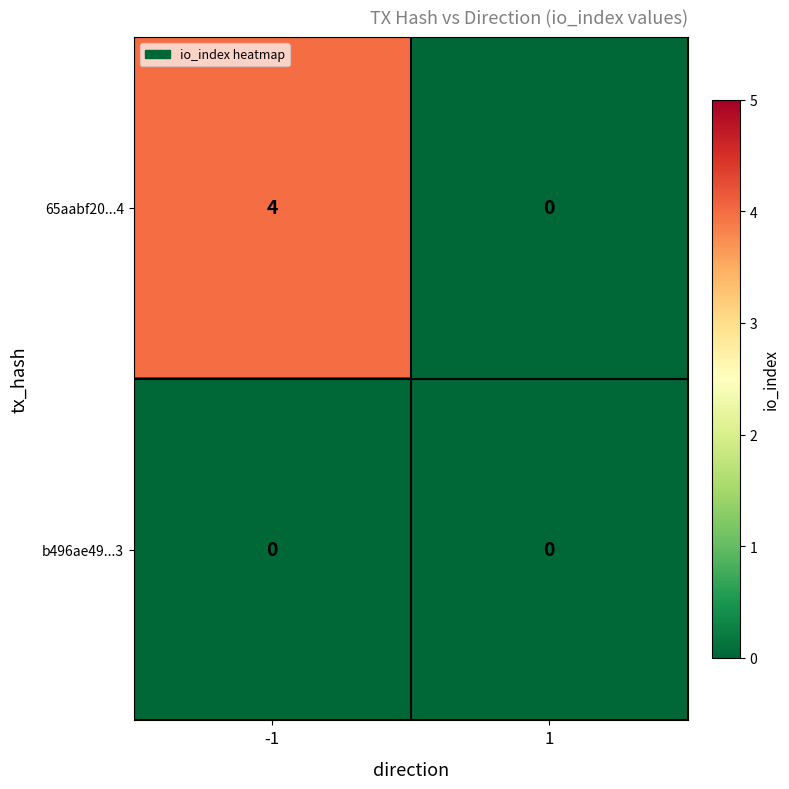

What is the difference between the 65aabf20...4 values at -1 and 1?

4